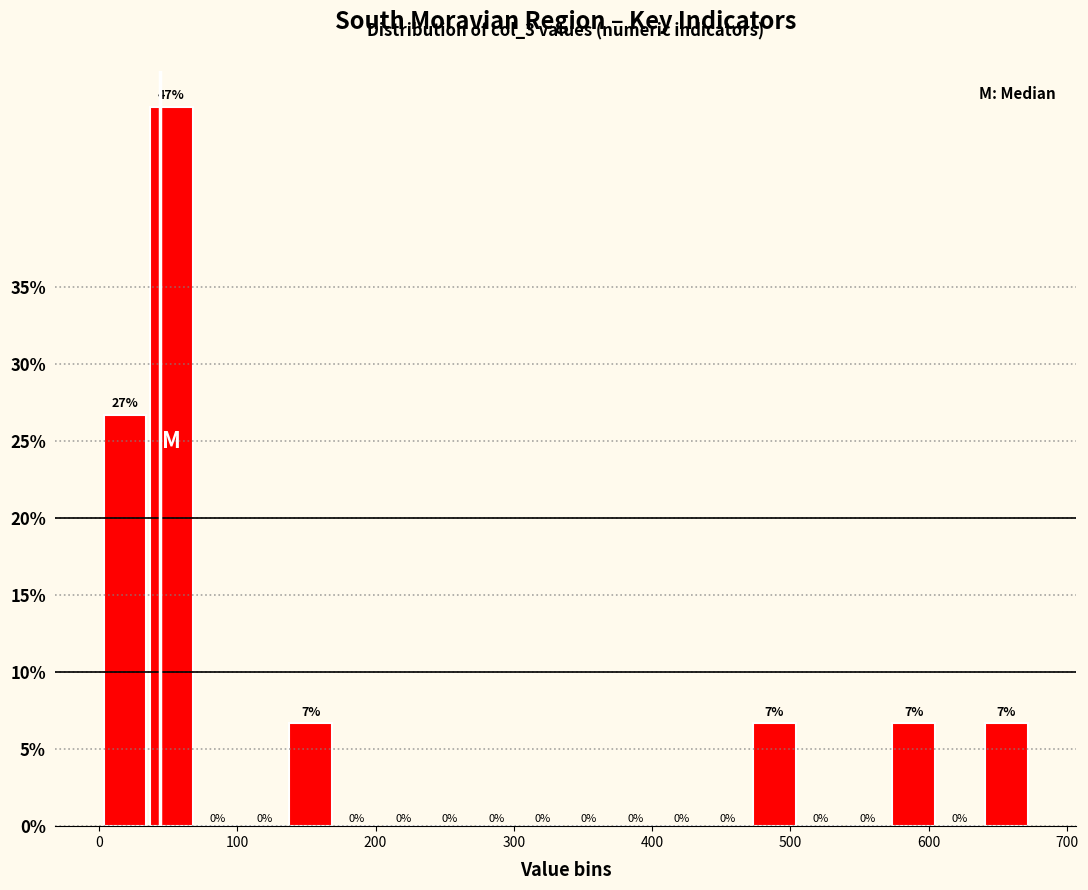

Read against the x-axis, roughly where is the centre of the tallest bar?

50